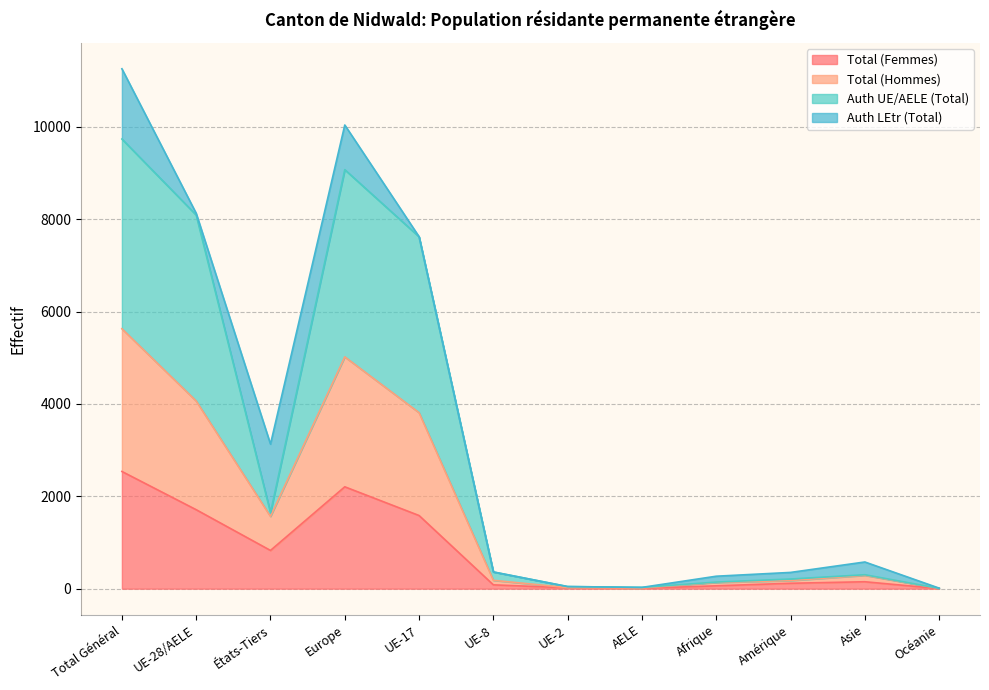

What is the difference between the Total (Femmes) values at Océanie and UE-17?

1583